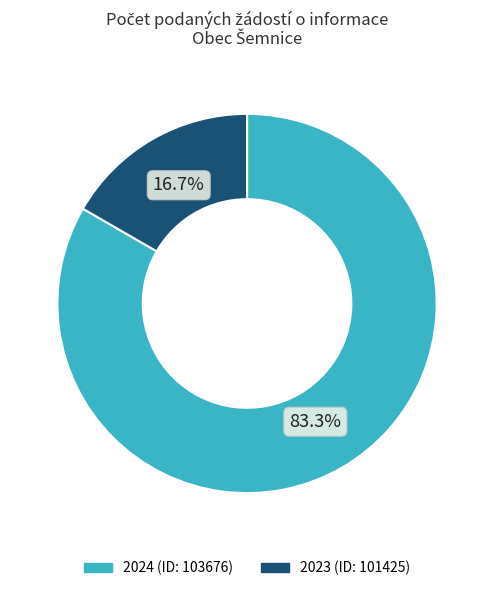

What portion of the pie excludes 2023 (ID: 101425)?

83.3%